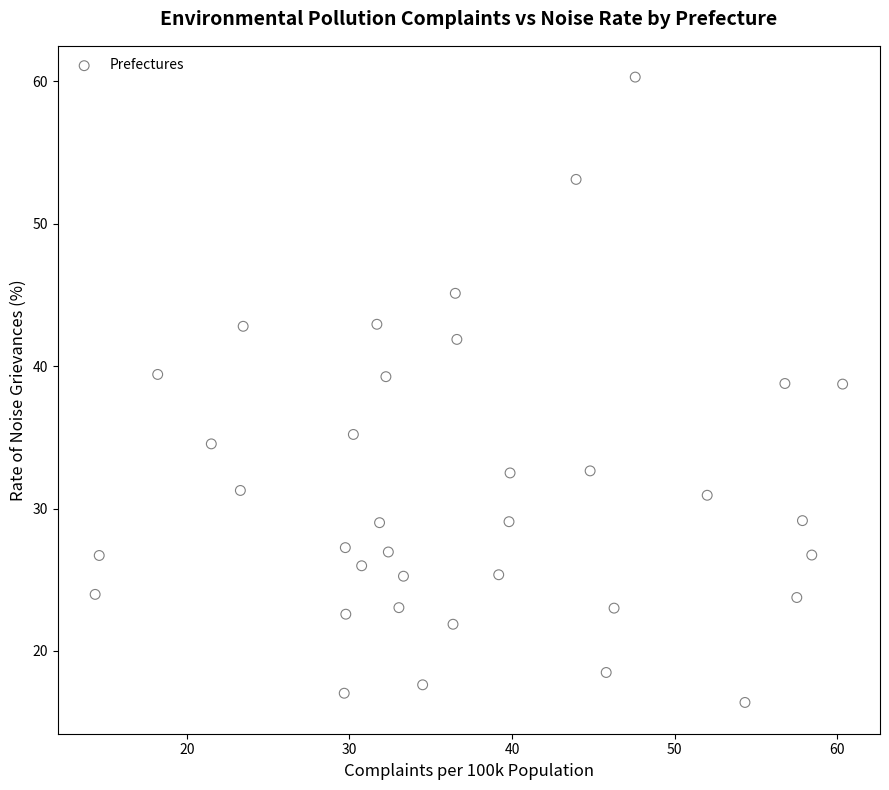

What is the range of X values (max minus min)?

46.0